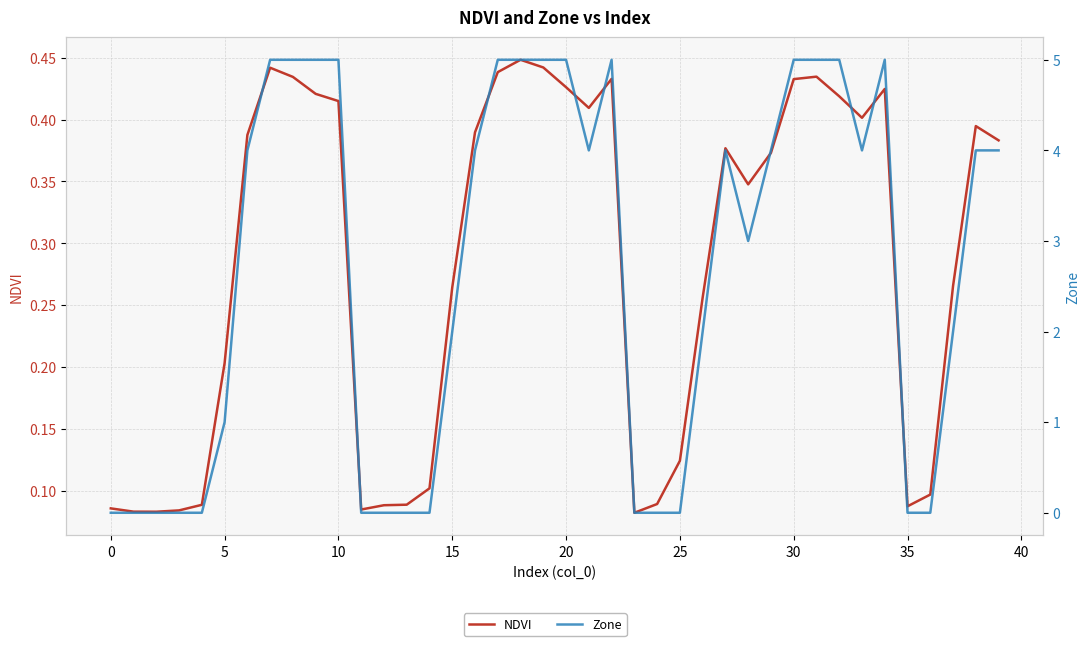

At which label does NDVI reach its minimum?

23